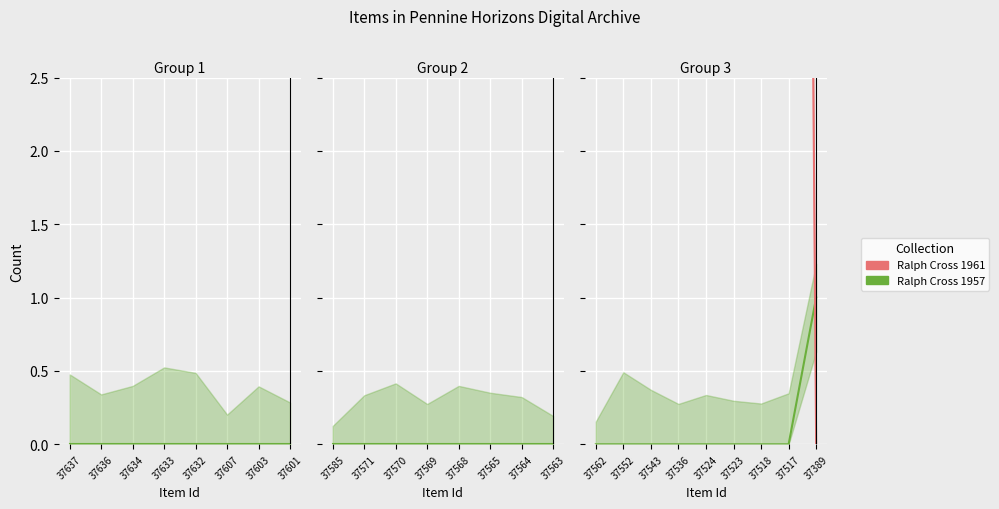

Count the number of data series in this chart.

2